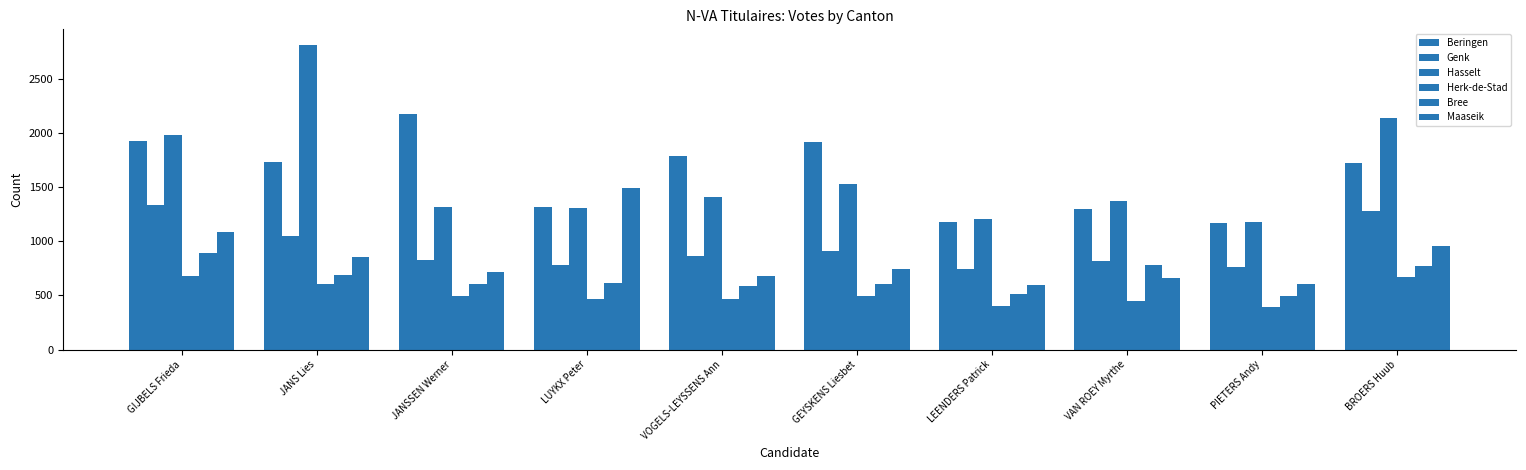

Reading left to right, what are all the values shown in this chart?

Beringen: GIJBELS Frieda=1925	JANS Lies=1731	JANSSEN Werner=2174	LUYKX Peter=1319	VOGELS-LEYSSENS Ann=1783	GEYSKENS Liesbet=1912	LEENDERS Patrick=1177	VAN ROEY Myrthe=1295	PIETERS Andy=1171	BROERS Huub=1726
Genk: GIJBELS Frieda=1336	JANS Lies=1052	JANSSEN Werner=828	LUYKX Peter=784	VOGELS-LEYSSENS Ann=863	GEYSKENS Liesbet=912	LEENDERS Patrick=746	VAN ROEY Myrthe=814	PIETERS Andy=761	BROERS Huub=1276
Hasselt: GIJBELS Frieda=1978	JANS Lies=2814	JANSSEN Werner=1314	LUYKX Peter=1311	VOGELS-LEYSSENS Ann=1410	GEYSKENS Liesbet=1525	LEENDERS Patrick=1208	VAN ROEY Myrthe=1369	PIETERS Andy=1180	BROERS Huub=2139
Herk-de-Stad: GIJBELS Frieda=680	JANS Lies=608	JANSSEN Werner=495	LUYKX Peter=464	VOGELS-LEYSSENS Ann=465	GEYSKENS Liesbet=497	LEENDERS Patrick=401	VAN ROEY Myrthe=448	PIETERS Andy=392	BROERS Huub=667
Bree: GIJBELS Frieda=889	JANS Lies=693	JANSSEN Werner=604	LUYKX Peter=617	VOGELS-LEYSSENS Ann=588	GEYSKENS Liesbet=604	LEENDERS Patrick=514	VAN ROEY Myrthe=777	PIETERS Andy=498	BROERS Huub=773
Maaseik: GIJBELS Frieda=1089	JANS Lies=857	JANSSEN Werner=712	LUYKX Peter=1489	VOGELS-LEYSSENS Ann=679	GEYSKENS Liesbet=748	LEENDERS Patrick=600	VAN ROEY Myrthe=662	PIETERS Andy=606	BROERS Huub=955